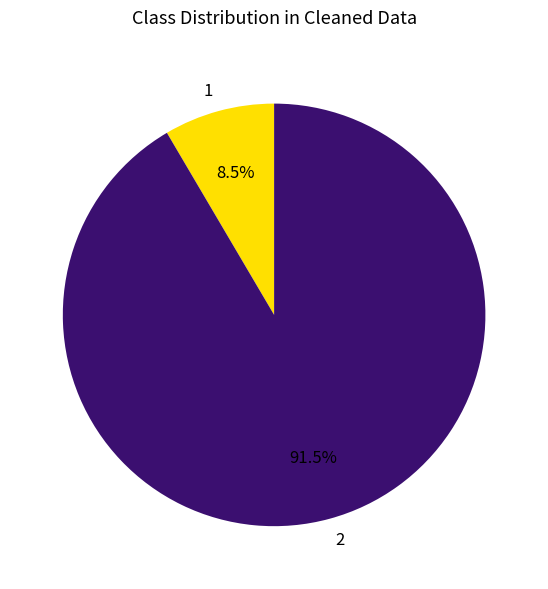

True or false: 1 accounts for 1% of the total.

False